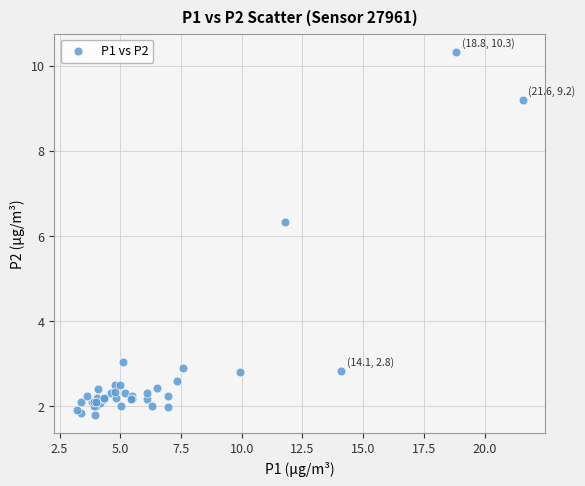

What Y value in the scatter plot is closest to 6?

6.3